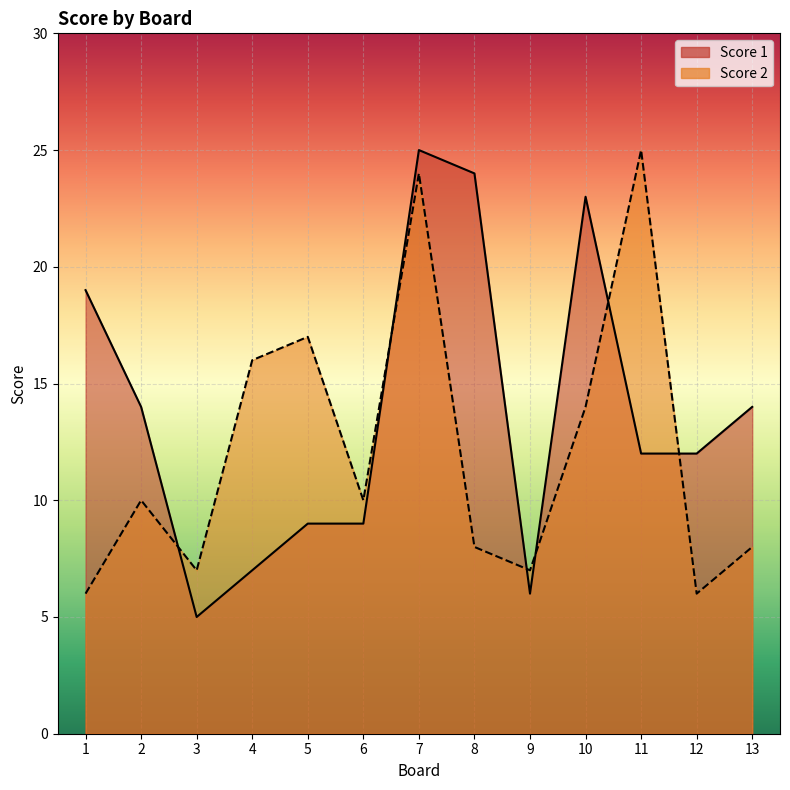

At which category is the sum across all series the highest?

7